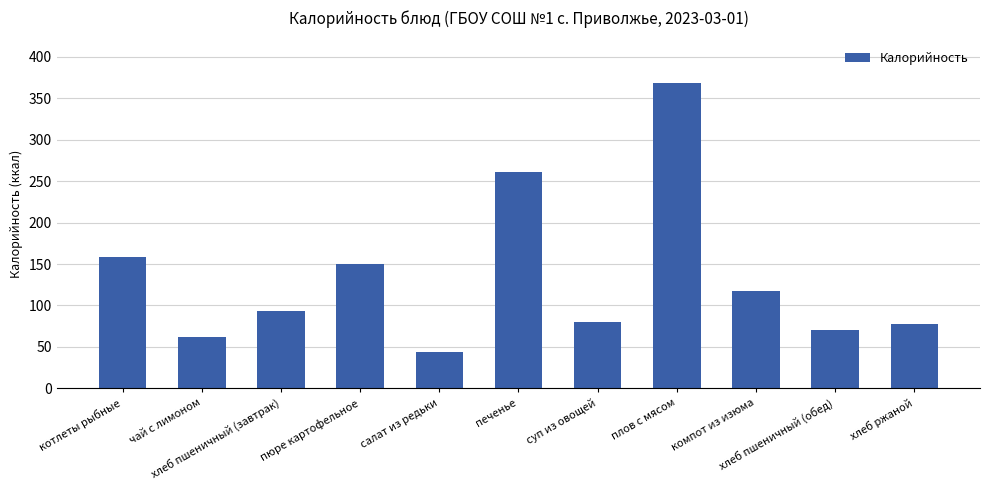

What is the value of the 3rd bar from the left?

93.8